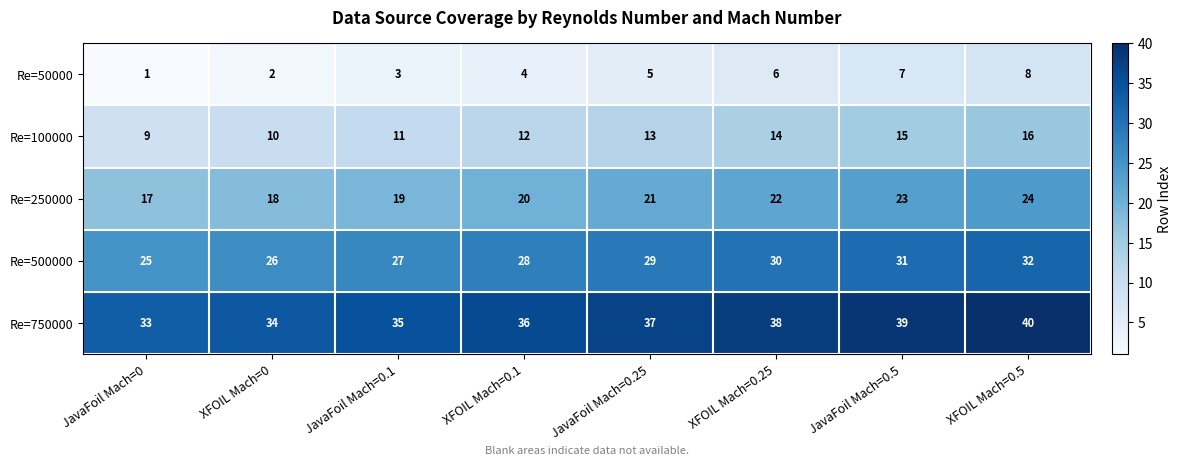

What is the sum of the Re=250000 values at JavaFoil Mach=0 and JavaFoil Mach=0.1?

36